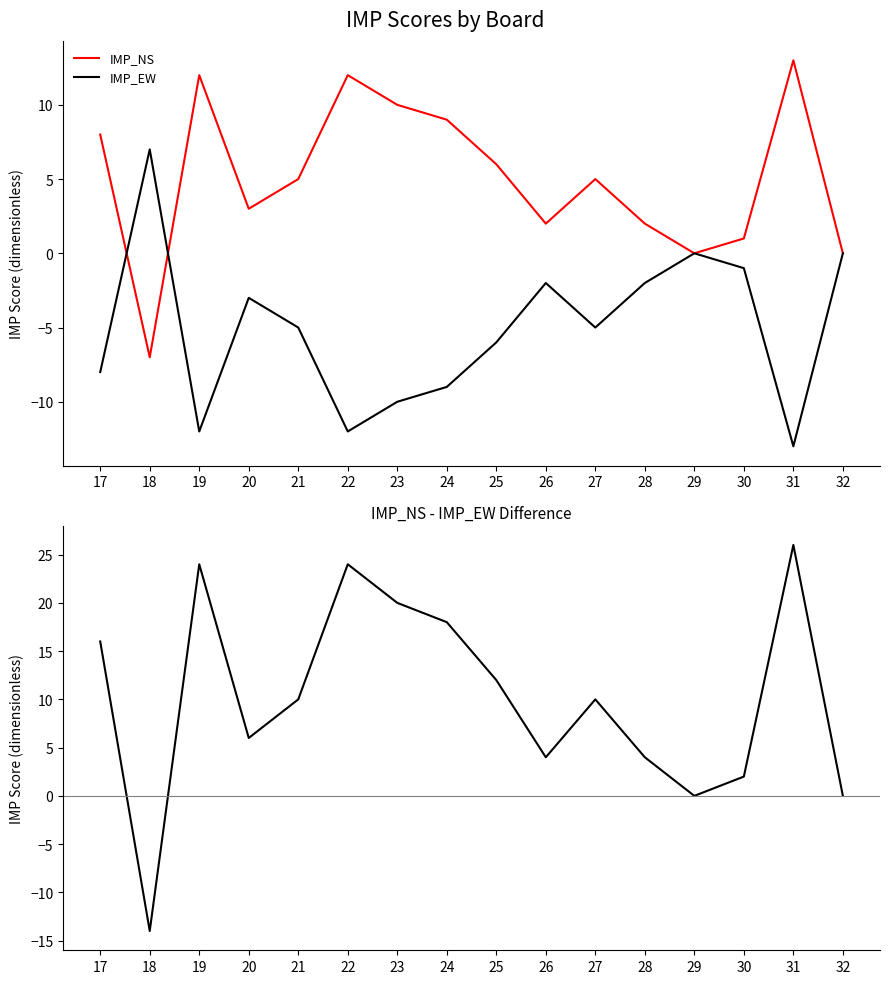

What value does the IMP_EW series have at 22, to the nearest 5?

-10